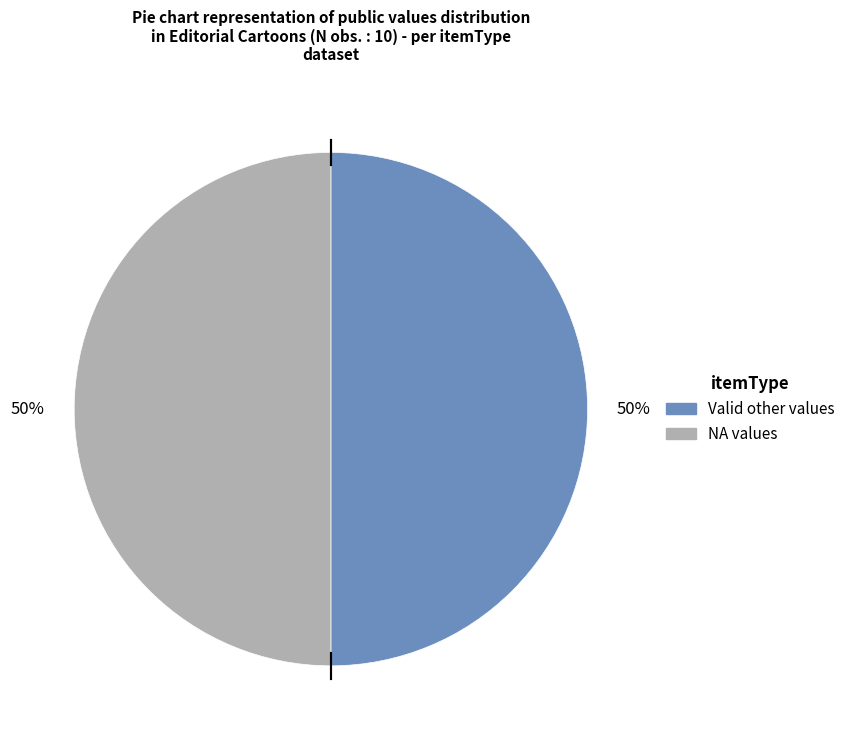

To the nearest percent, what is the average slice percentage?

50%